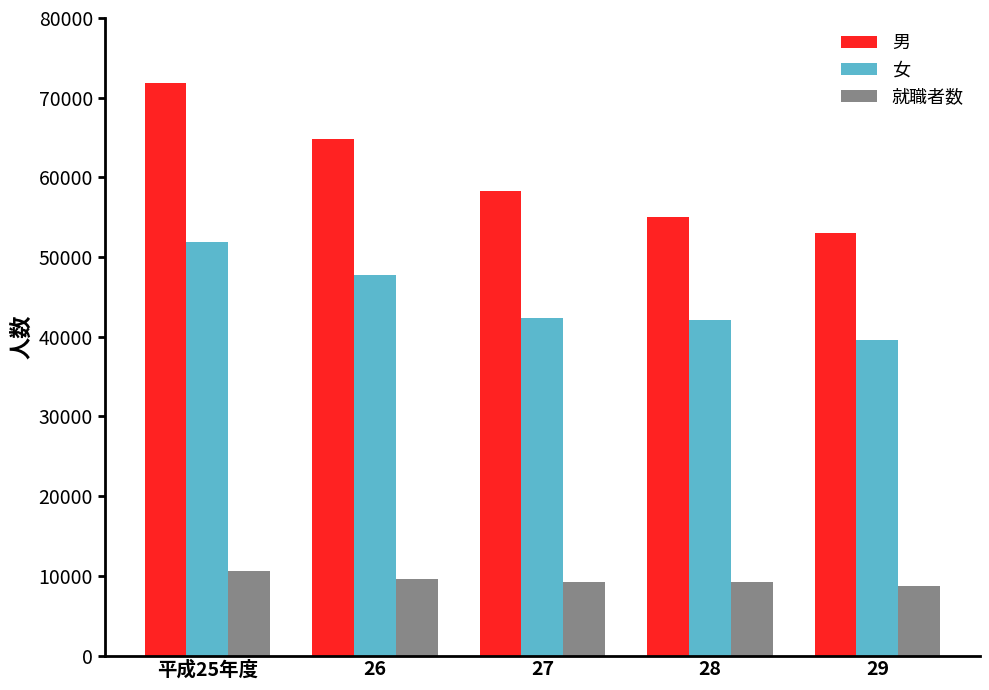

Which series changed the most between 26 and 28?

男